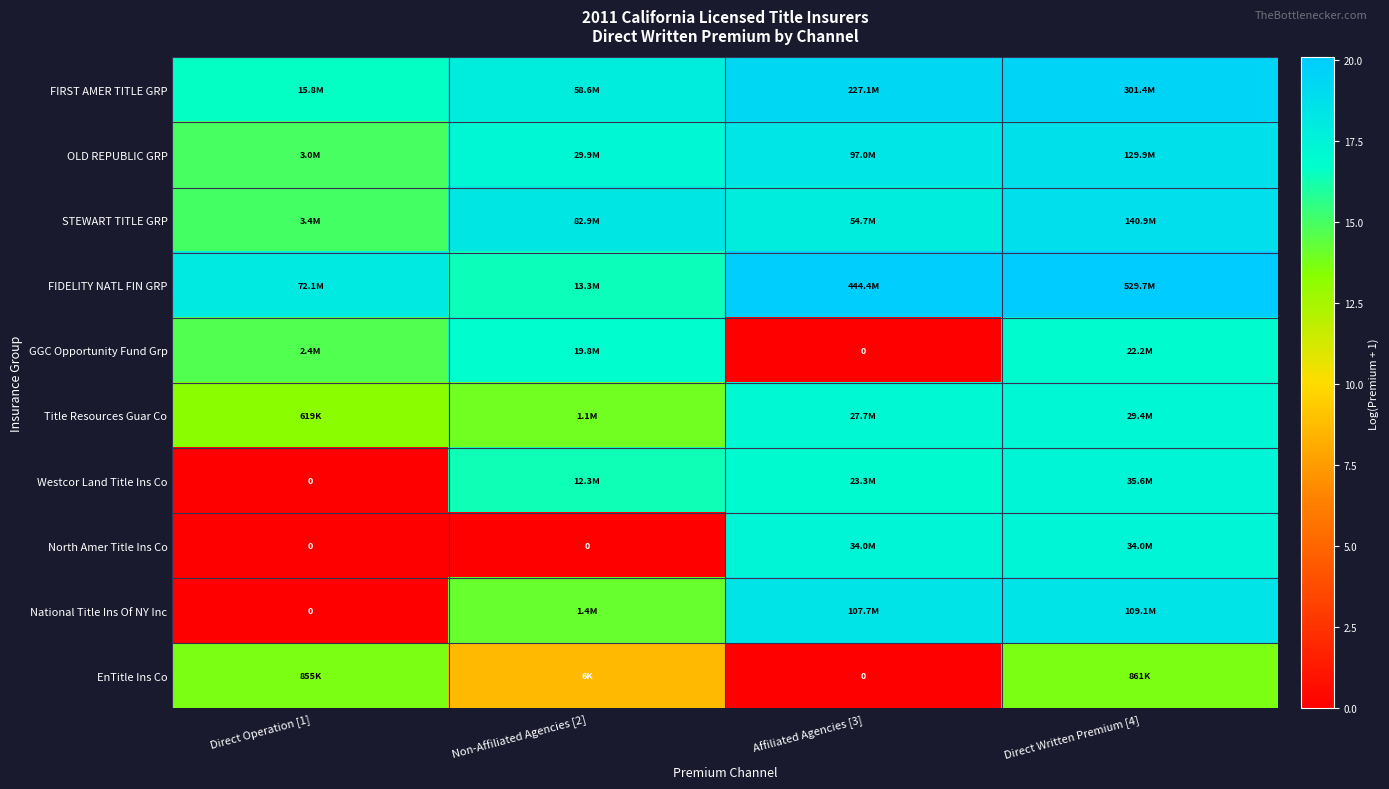

The value of GGC Opportunity Fund Grp at Affiliated Agencies [3] is 10.2. True or false?

False